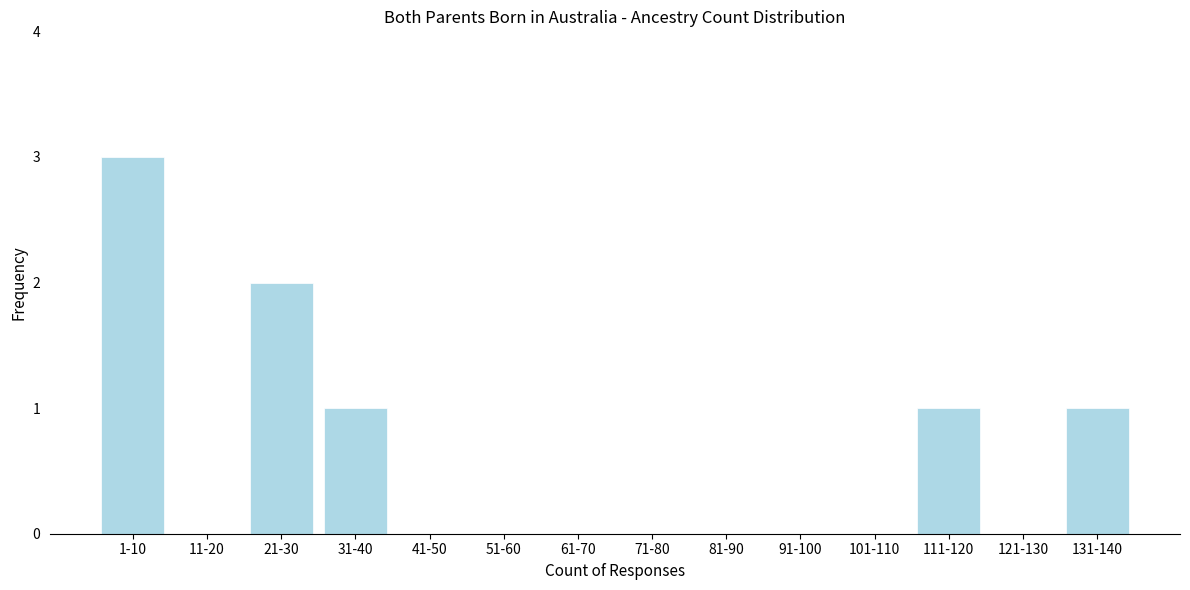

Reading left to right, transcribe all the data shown in this chart.

1-10=3	11-20=0	21-30=2	31-40=1	41-50=0	51-60=0	61-70=0	71-80=0	81-90=0	91-100=0	101-110=0	111-120=1	121-130=0	131-140=1